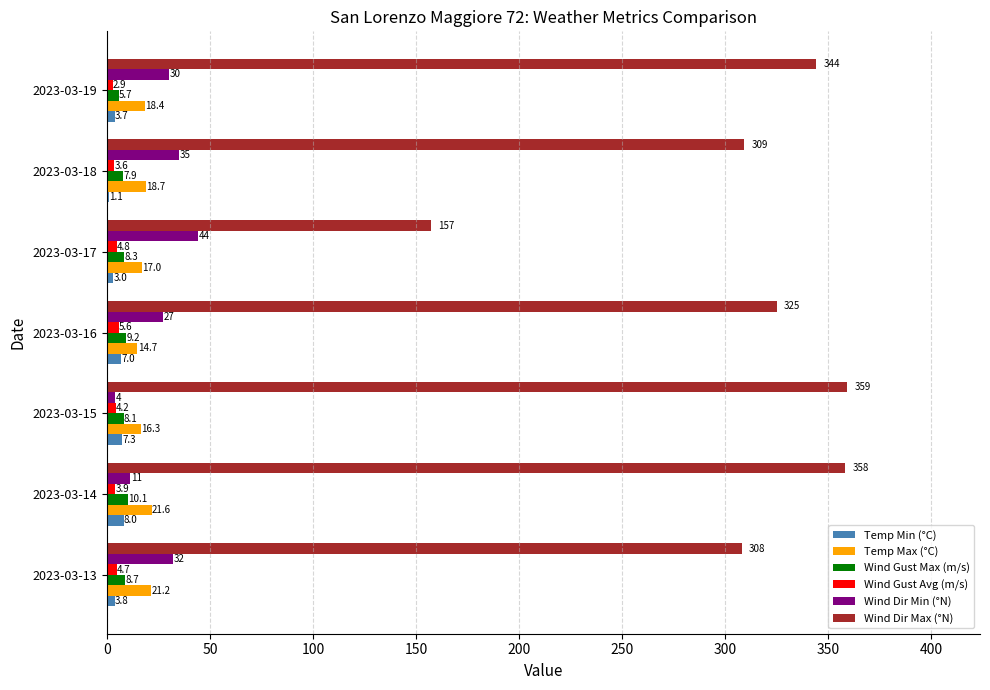

At which label does Temp Max (°C) reach its peak?

2023-03-14